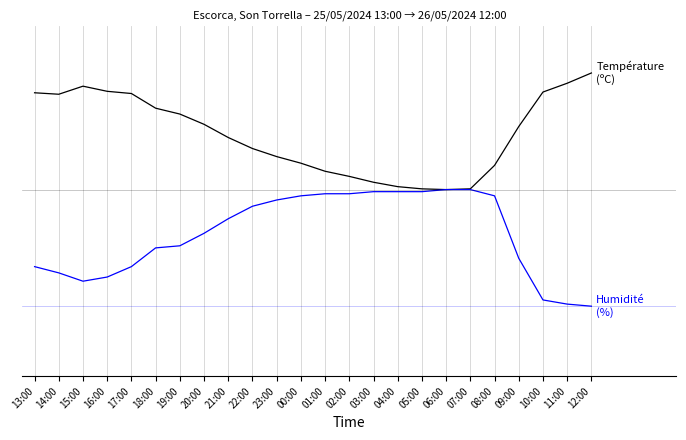

Does the chart display data point markers on the line(s)?

No